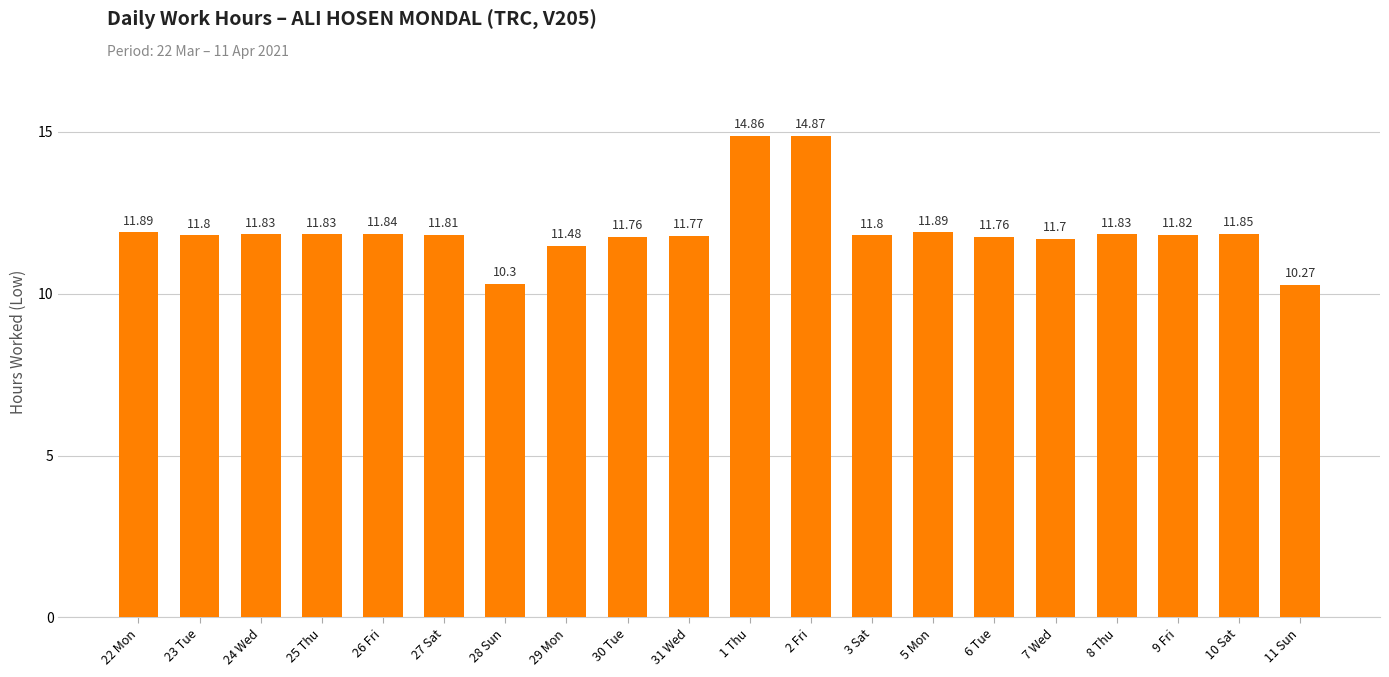

True or false: the data shows 17.6 at 5 Mon.

False